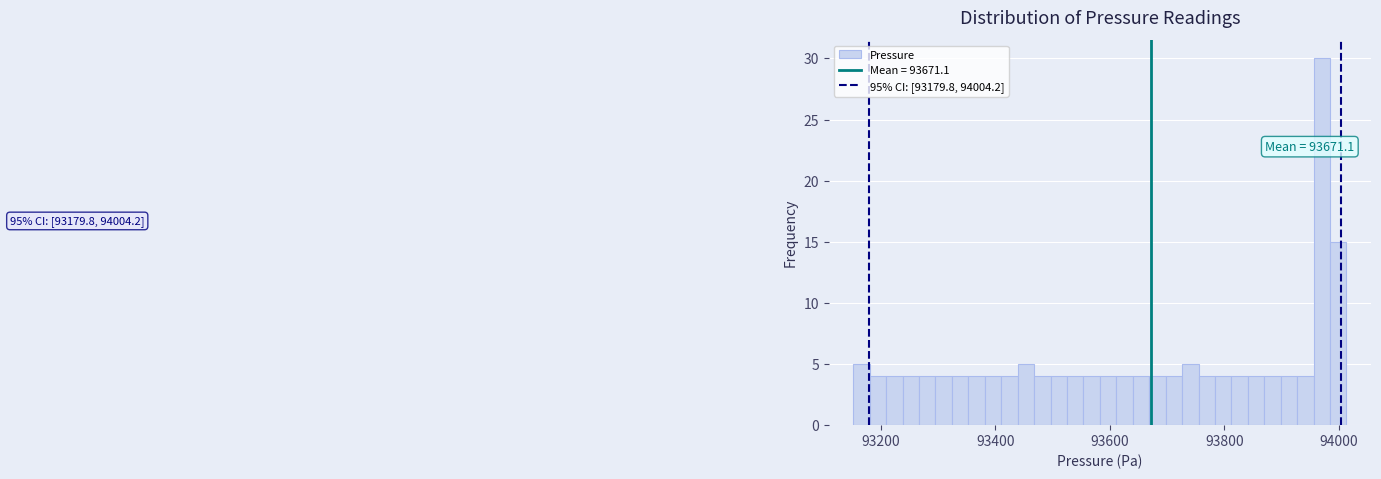

Around what value on the x-axis is the tallest bar? Give the approximate position of its centre, as read against the axis.

93960